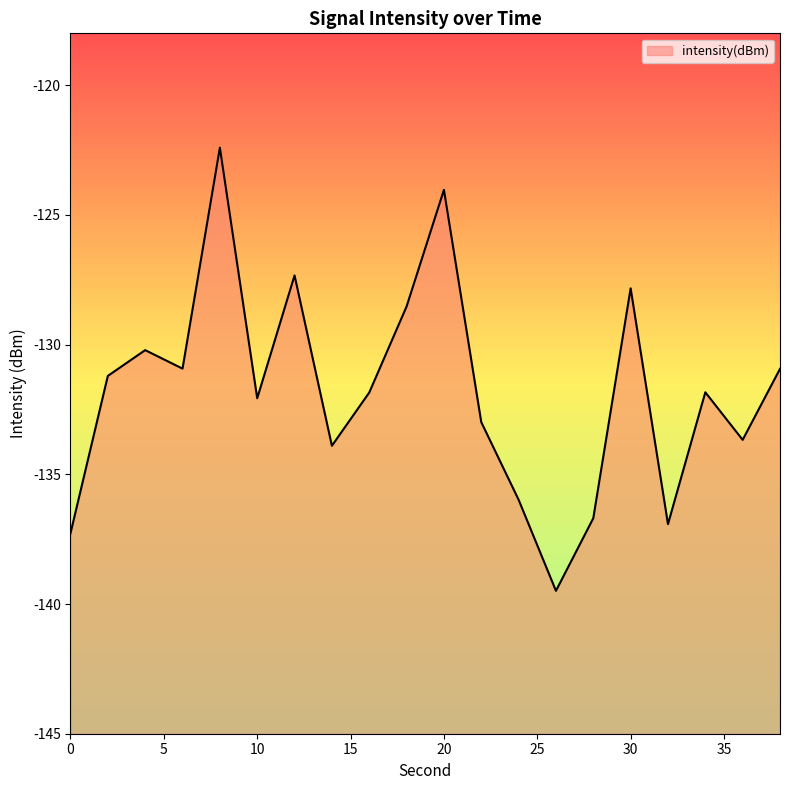

What is the greatest value displayed?

-122.4